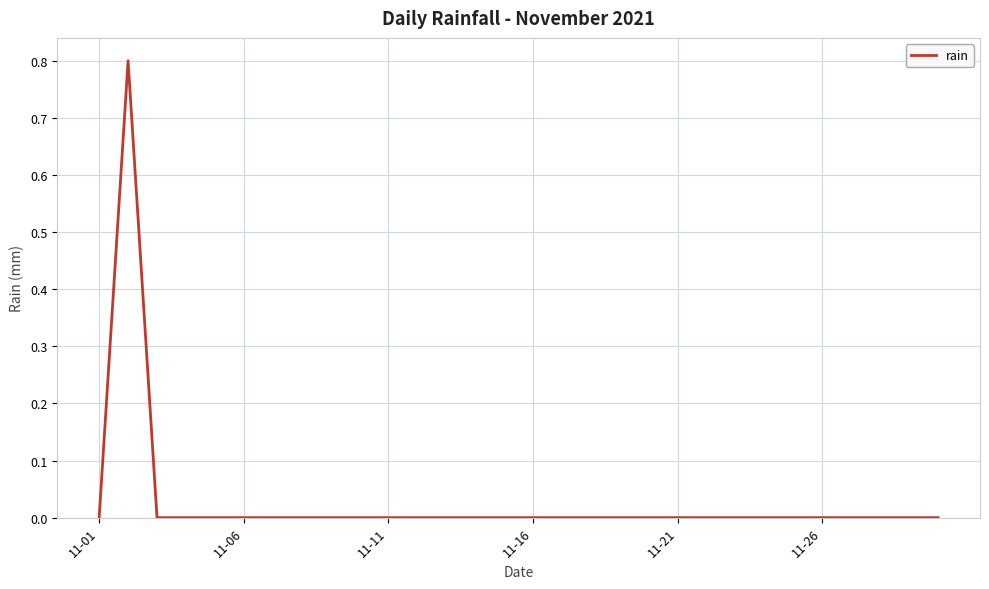

What is the difference between the maximum and minimum values?

0.8